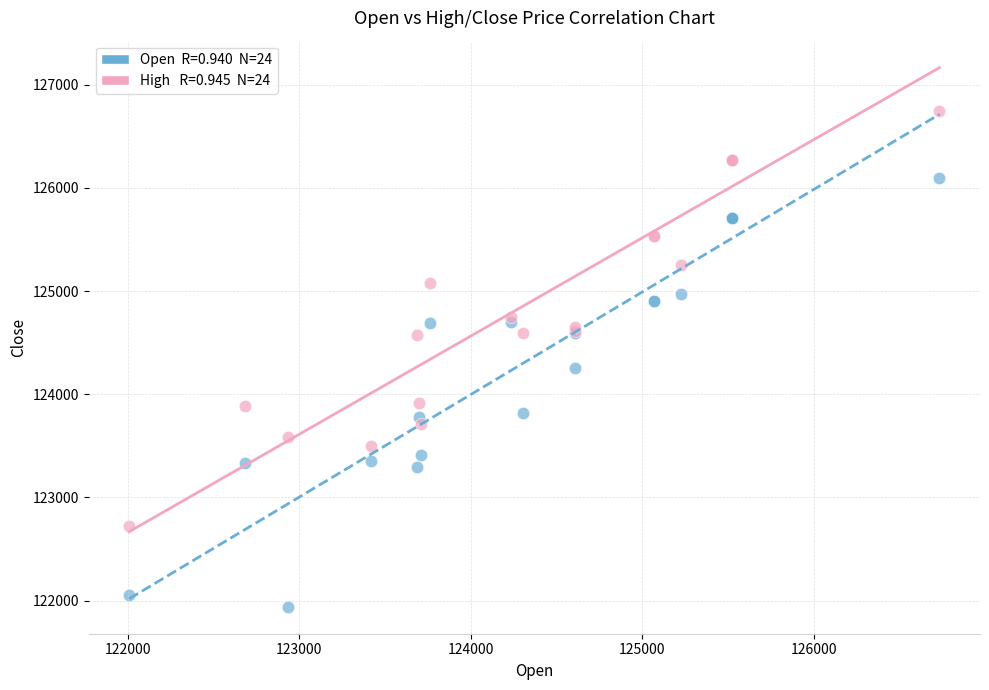

Across all series, what Y value is closest to 124342?

124255